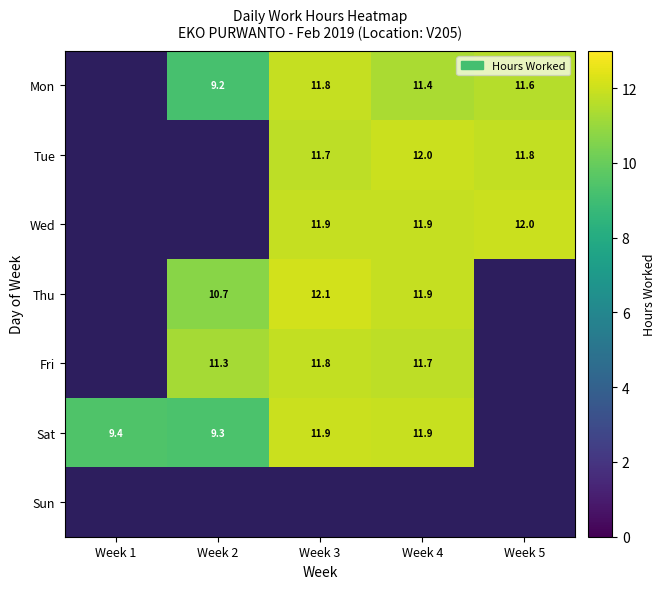

Is it true that Wed equals 5.0 at Week 5?

False